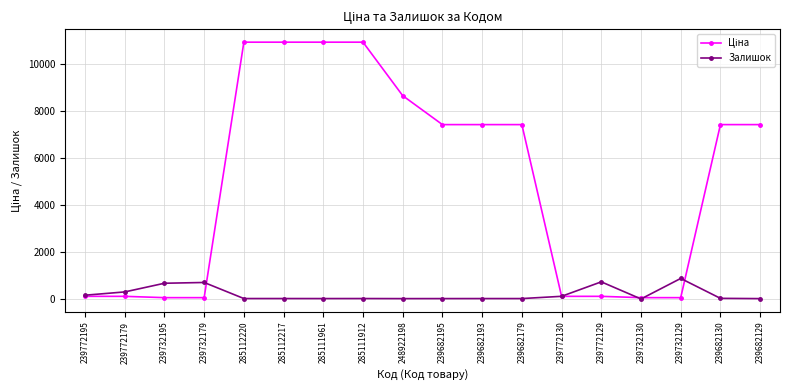

What is the maximum value shown in the chart?

10952.0